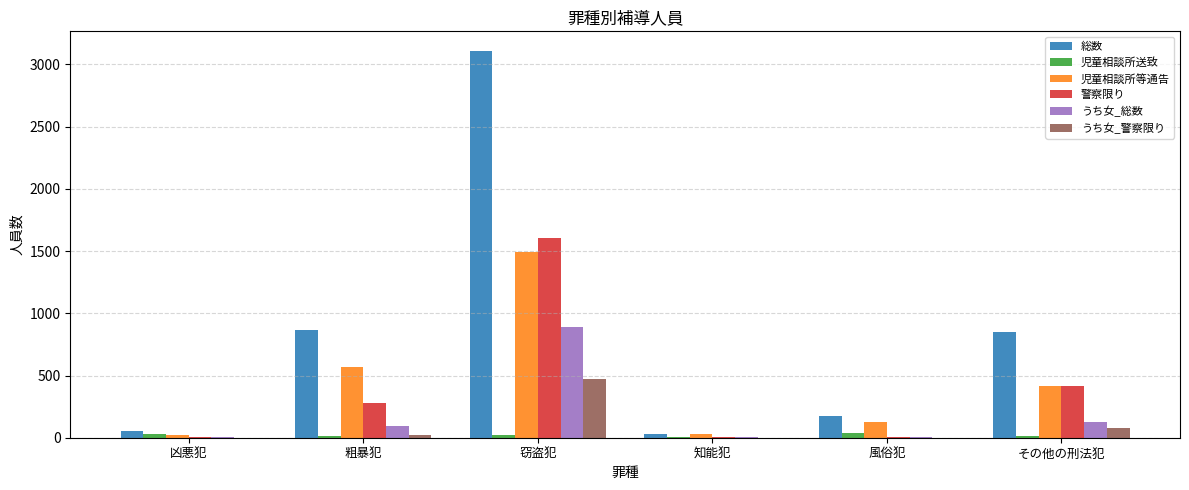

Where is 児童相談所等通告 nearest to the value 756?

粗暴犯